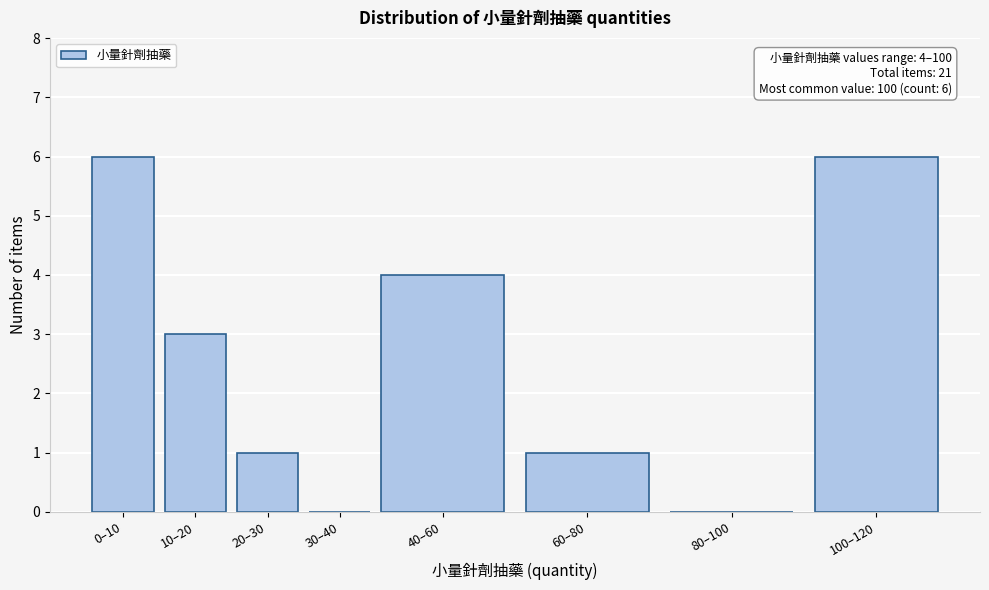

Reading left to right, transcribe all the data shown in this chart.

0–10=6	10–20=3	20–30=1	30–40=0	40–60=4	60–80=1	80–100=0	100–120=6